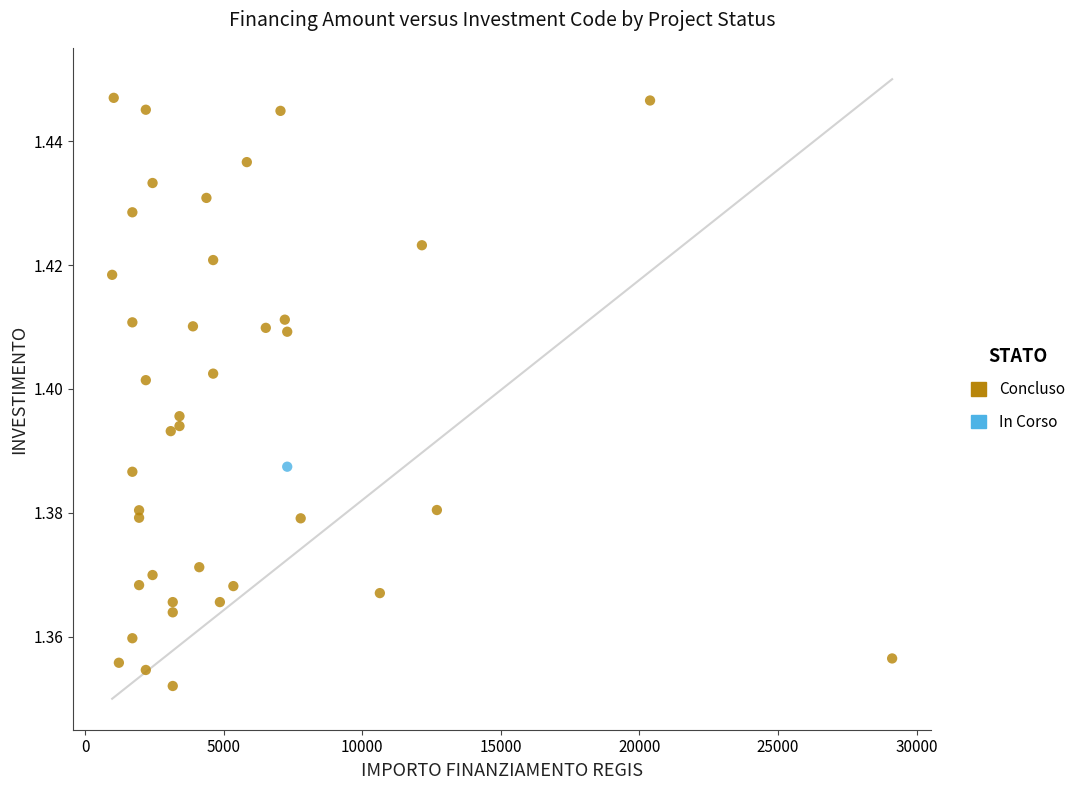

What are all the series names shown in the legend?

Concluso, In Corso